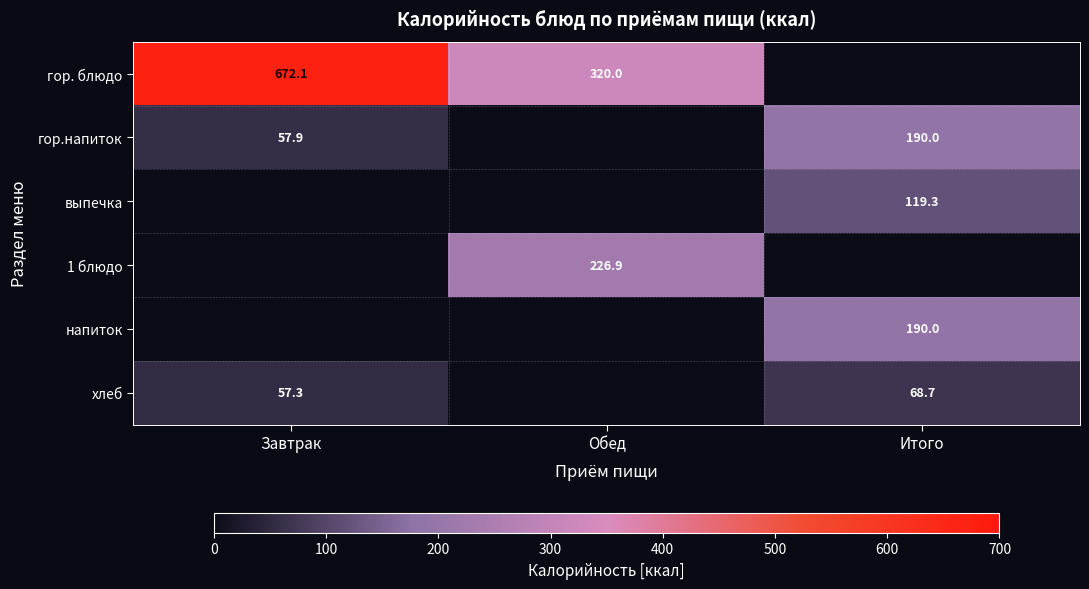

What is the sum of the гор.напиток values at Завтрак and Итого?

247.9